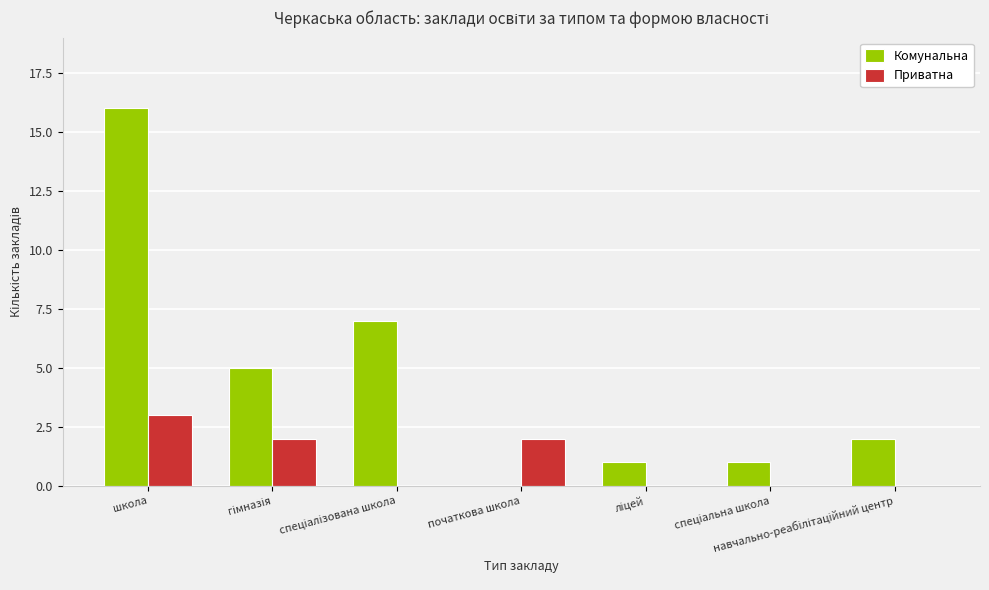

At which category is the sum across all series the highest?

школа